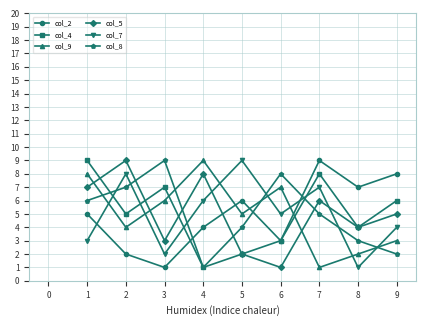

Count the col_4 values in the range 3 to 7.

5